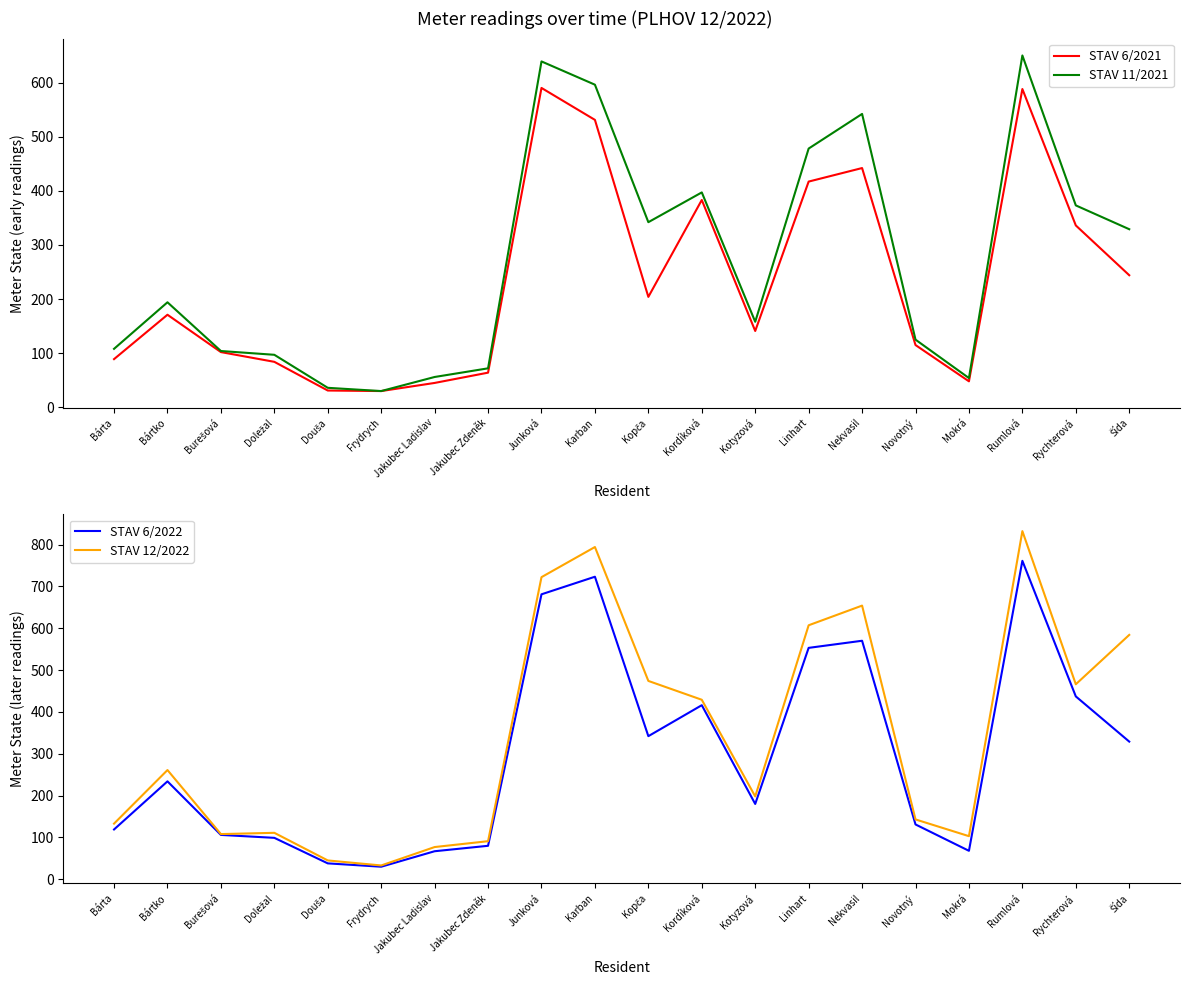

Where does the STAV 6/2022 series first go above 234?

Junková